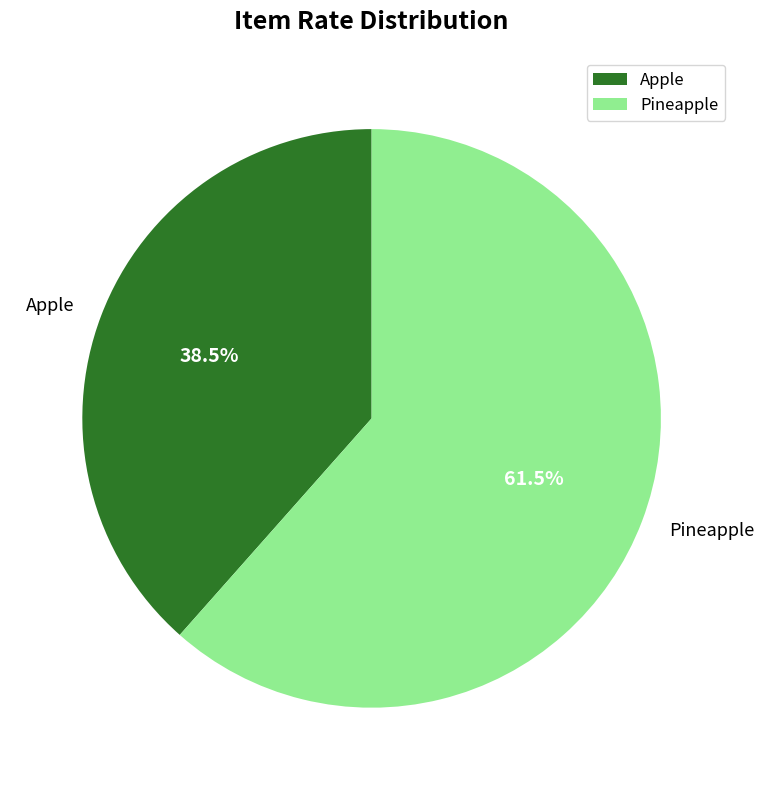

Combined, do Pineapple and Apple account for over 50%?

Yes